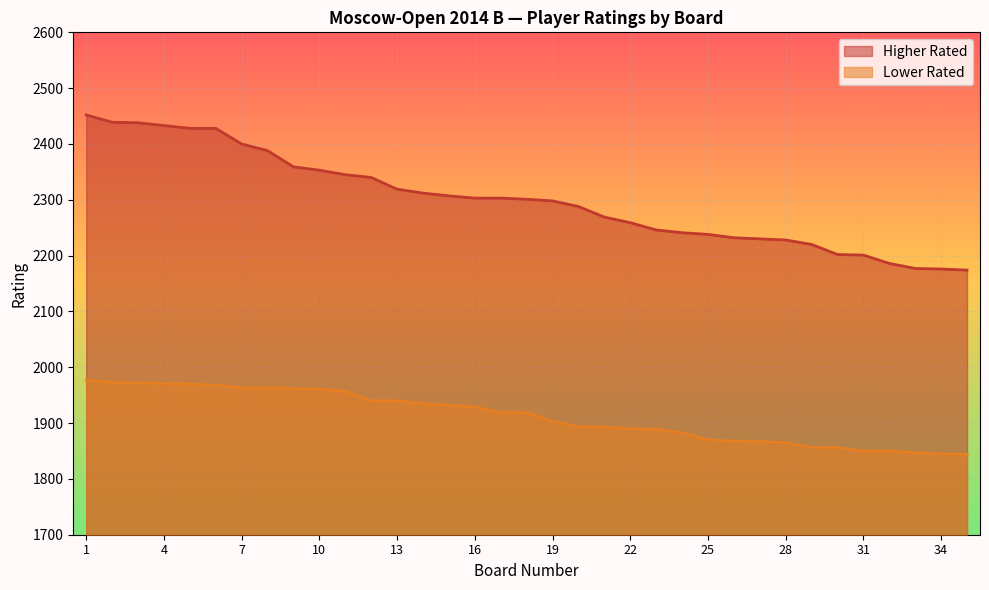

True or false: Higher Rated and Lower Rated cross at least once.

False